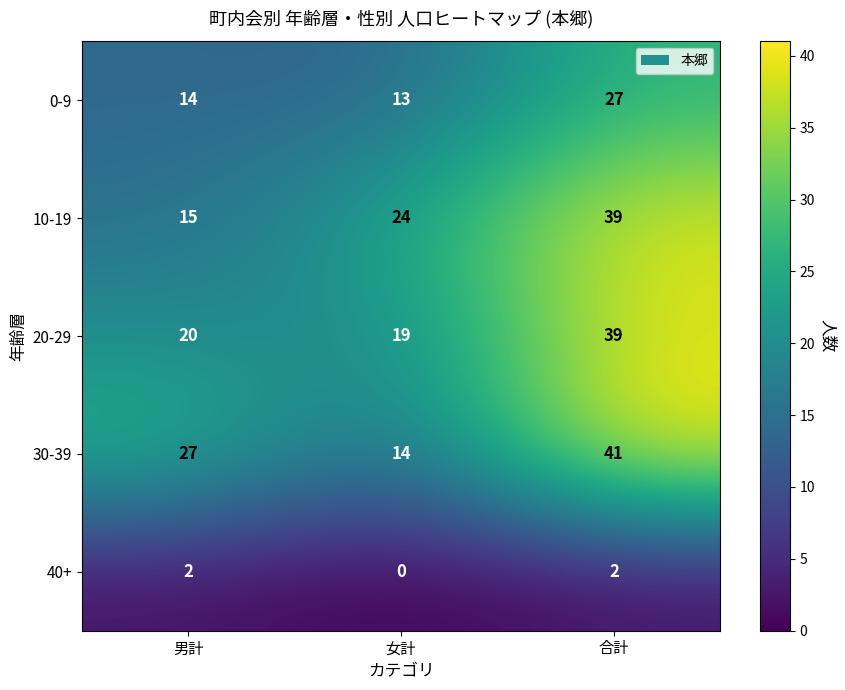

Count the 10-19 values in the range 15 to 39.

3